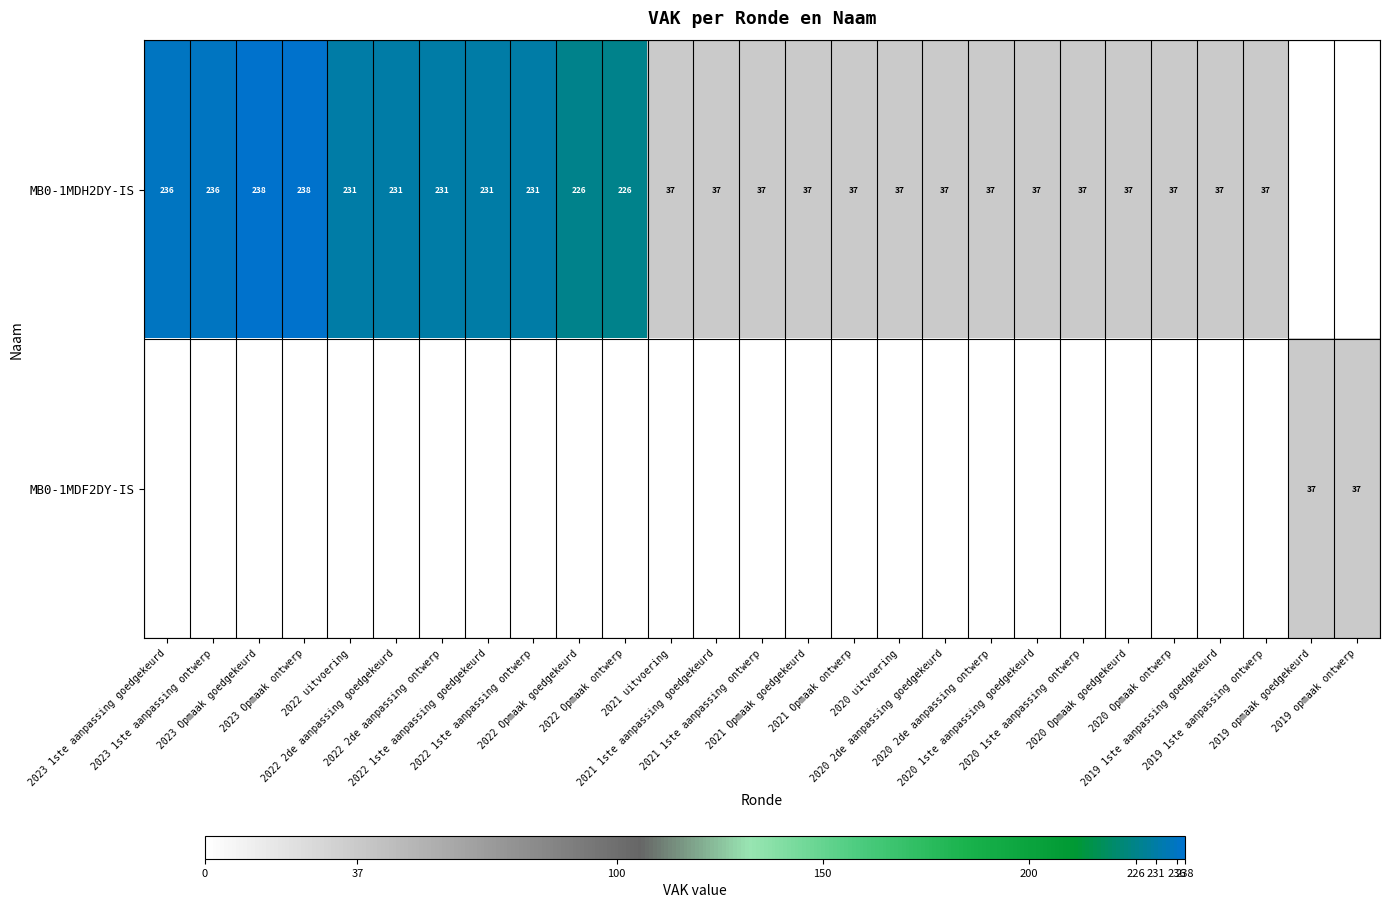

Which has a higher value, 2022 2de aanpassing ontwerp or 2019 opmaak ontwerp?

2022 2de aanpassing ontwerp